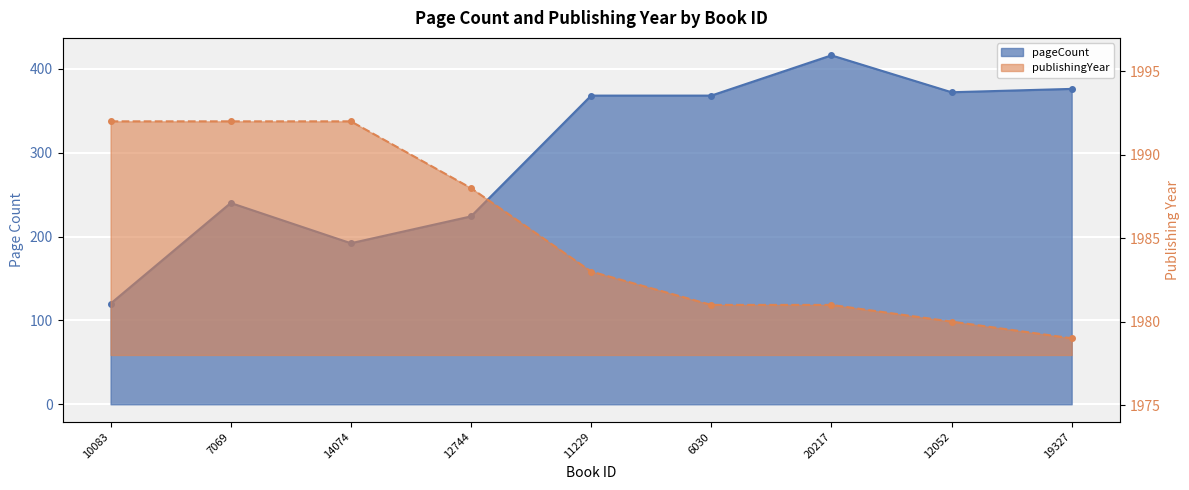

What is the label of the 8th point from the right?

7069